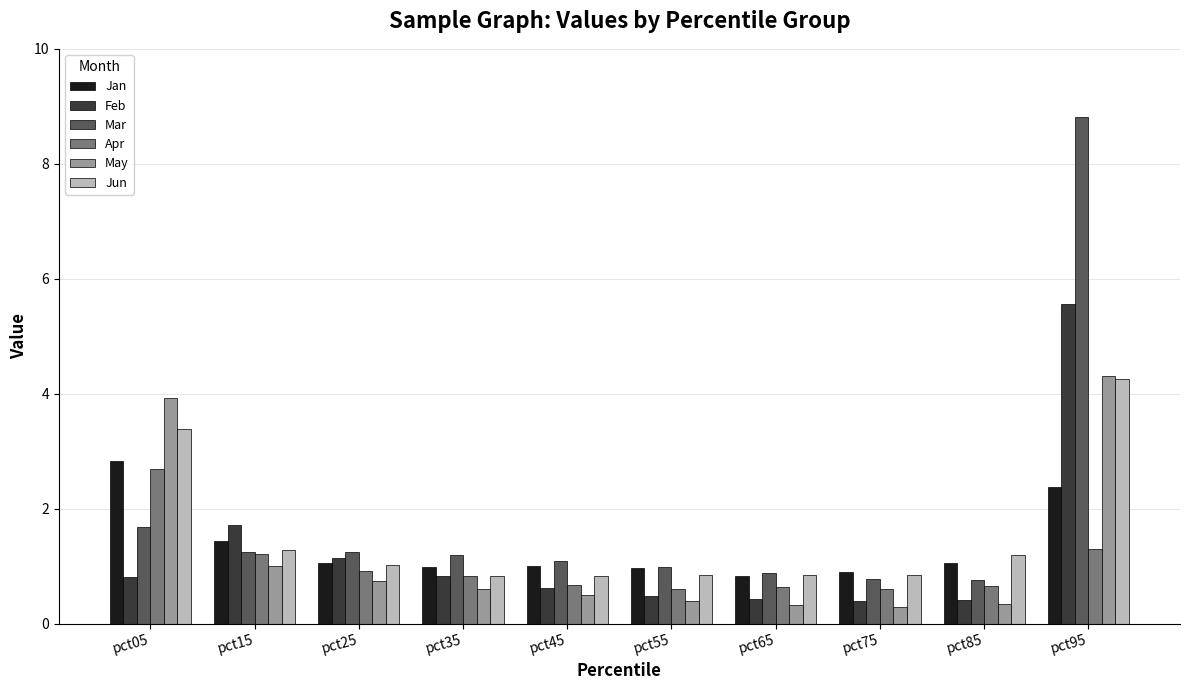

Which series has the widest spread of values?

Mar